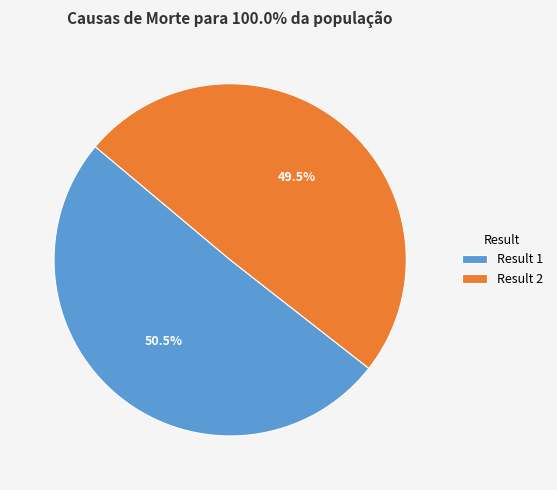

Combined, what portion of the pie is Result 1 and Result 2?

100.0%